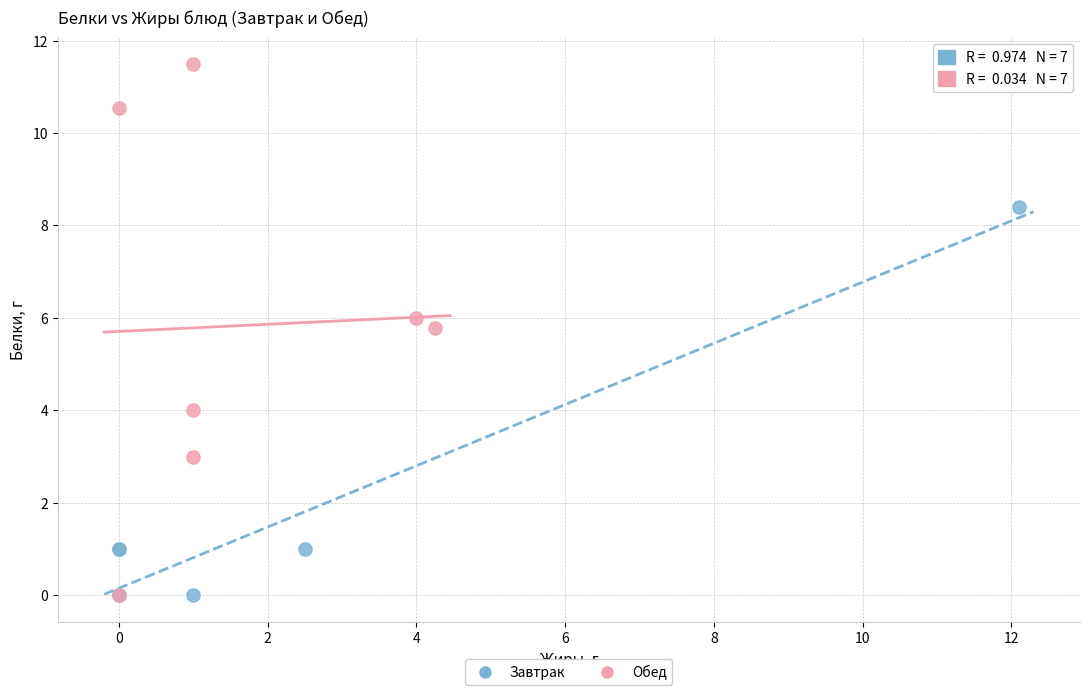

Which series has the largest Y range (max minus min)?

Обед